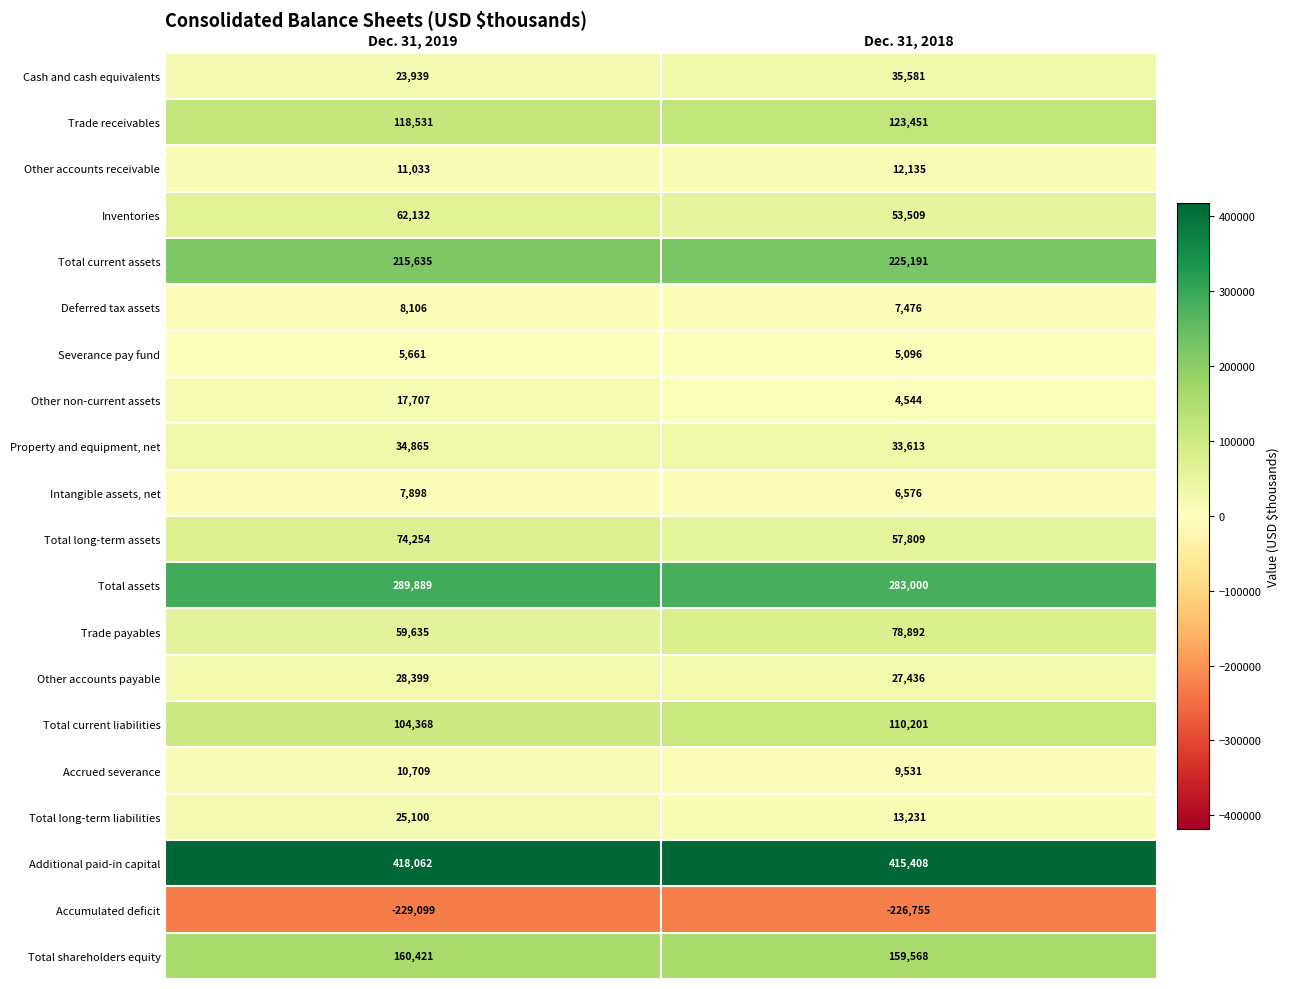

Where is Total assets nearest to the value 286444?

Dec. 31, 2018